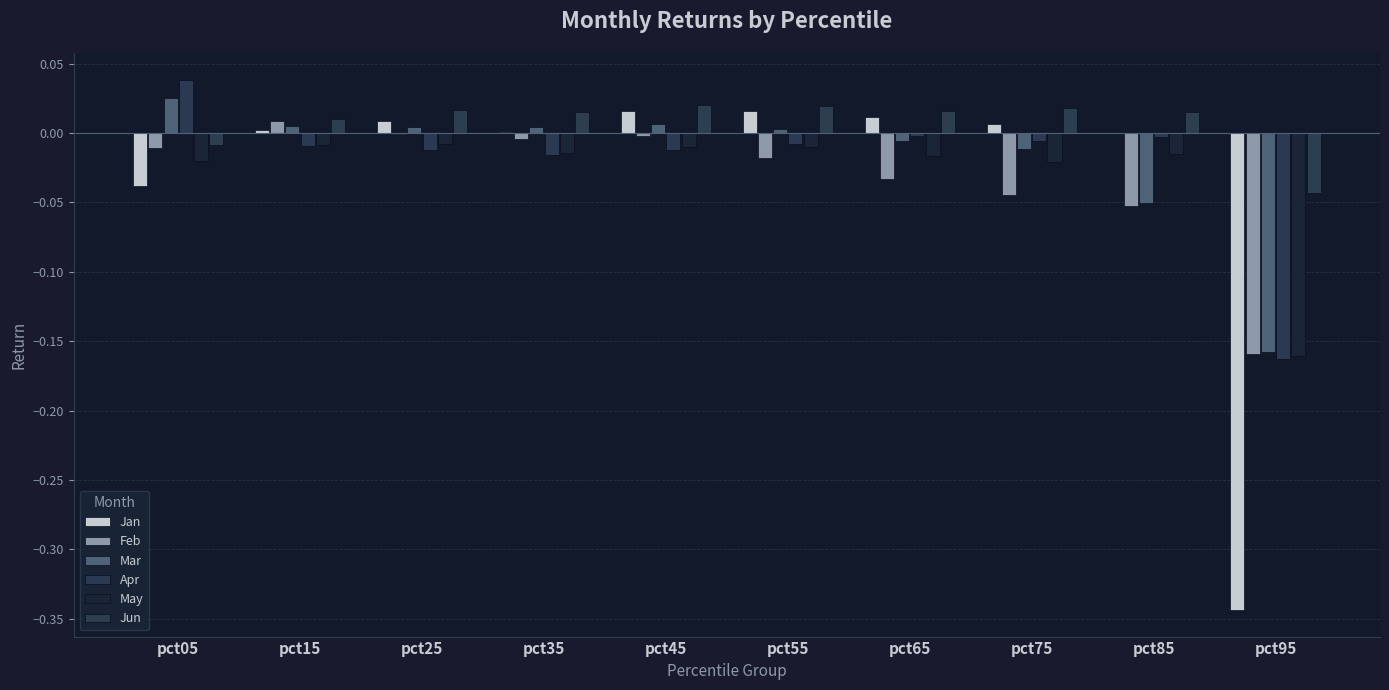

Count the number of data series in this chart.

6